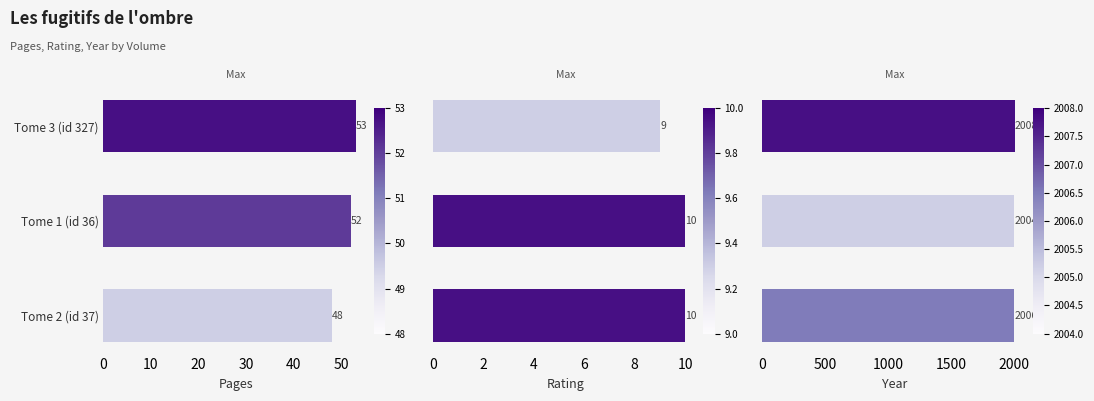

Reading right to left, transcribe all the data shown in this chart.

pages: 48	52	53
rating: 10	10	9
year: 2006	2004	2008